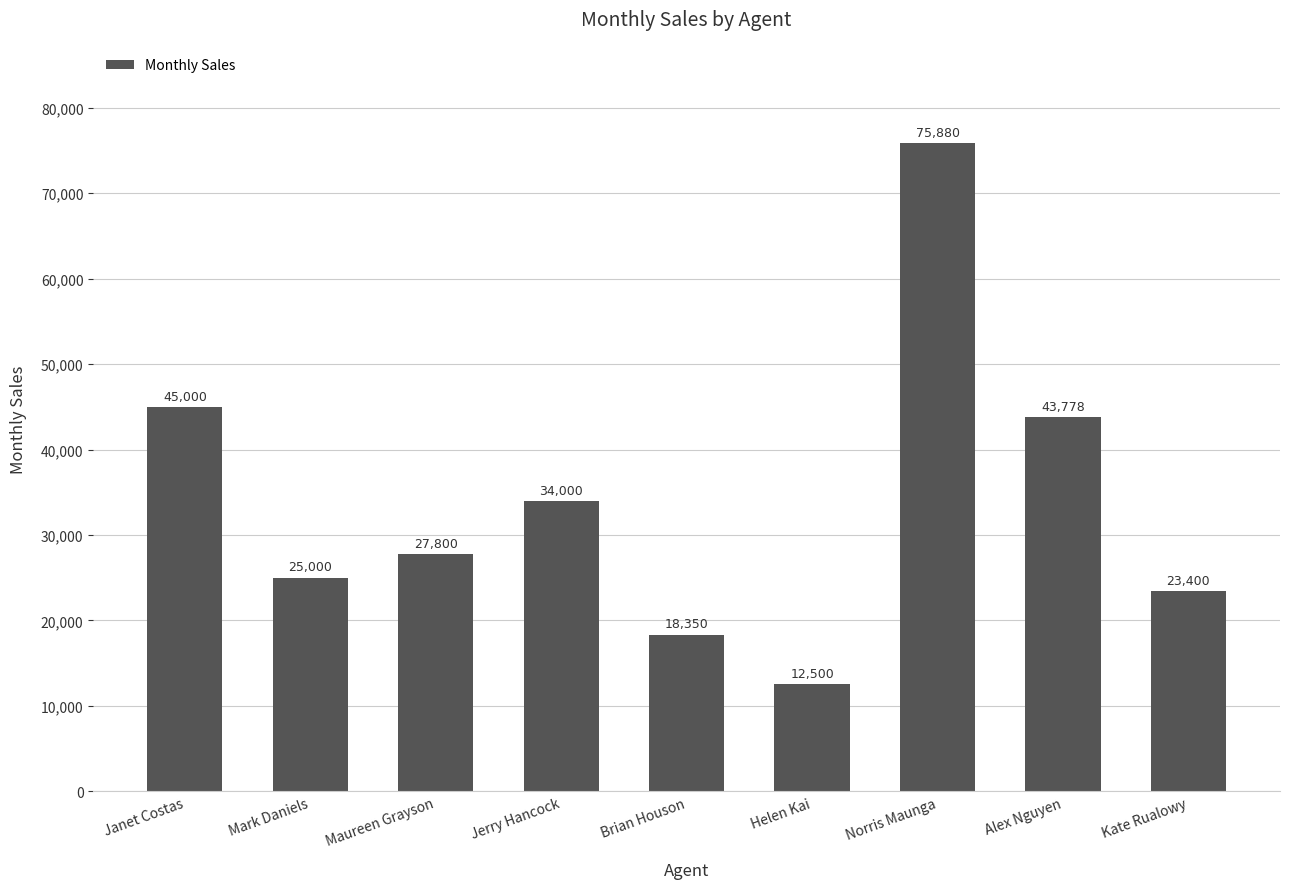

At which label does the data first exceed 27800?

Janet Costas